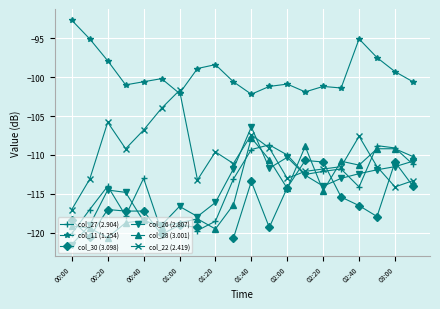

Where is the first local minimum for col_28 (3.001)?

00:20